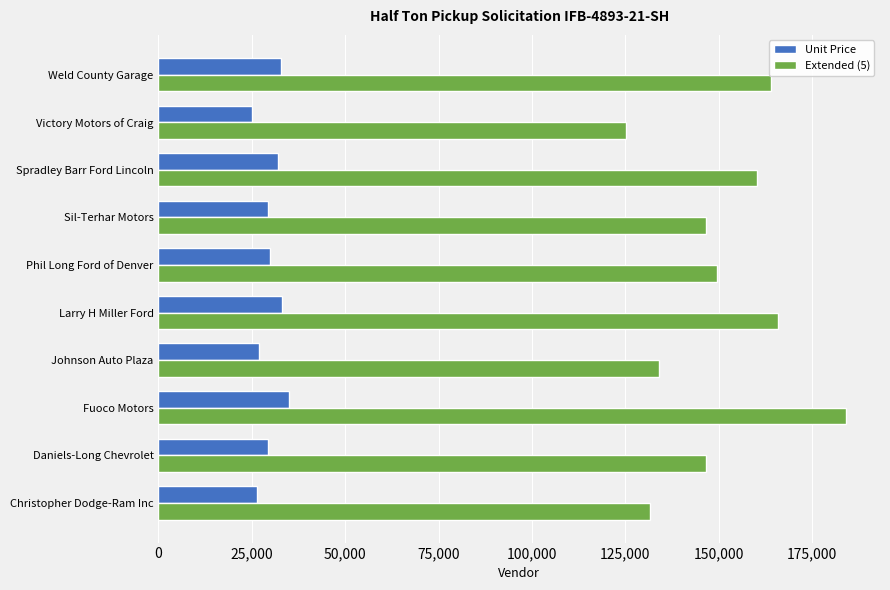

What is the average value of the Unit Price series?

29954